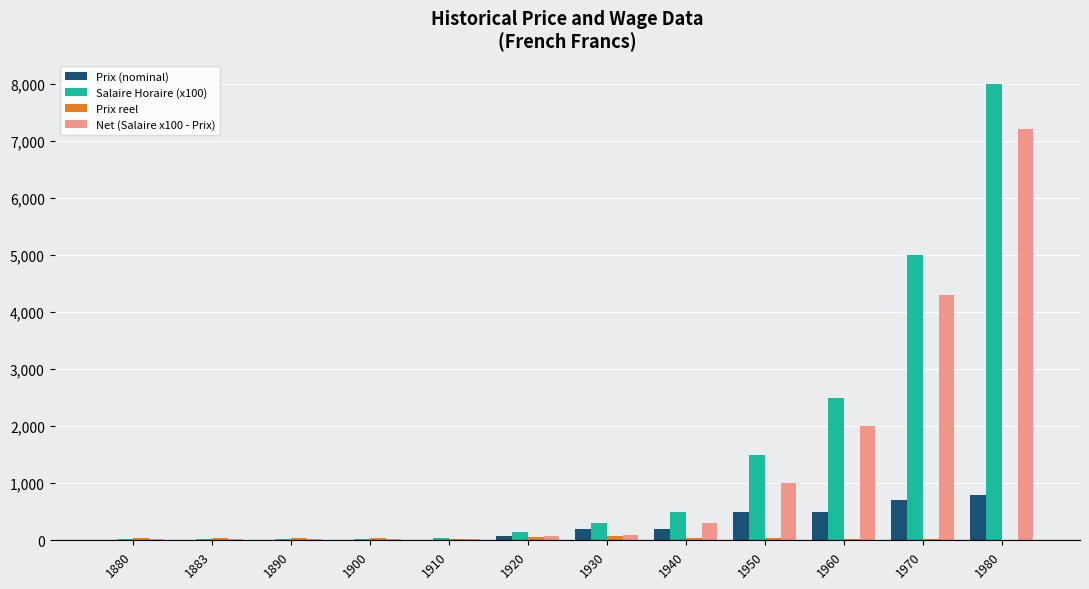

The Prix (nominal) series shows 200.0 at 1940. True or false?

True